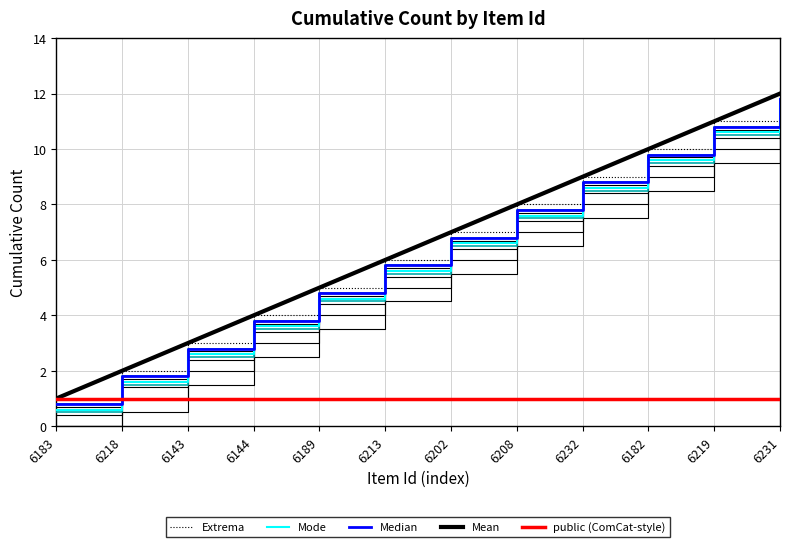

Which series has the largest total across all categories?

Extrema